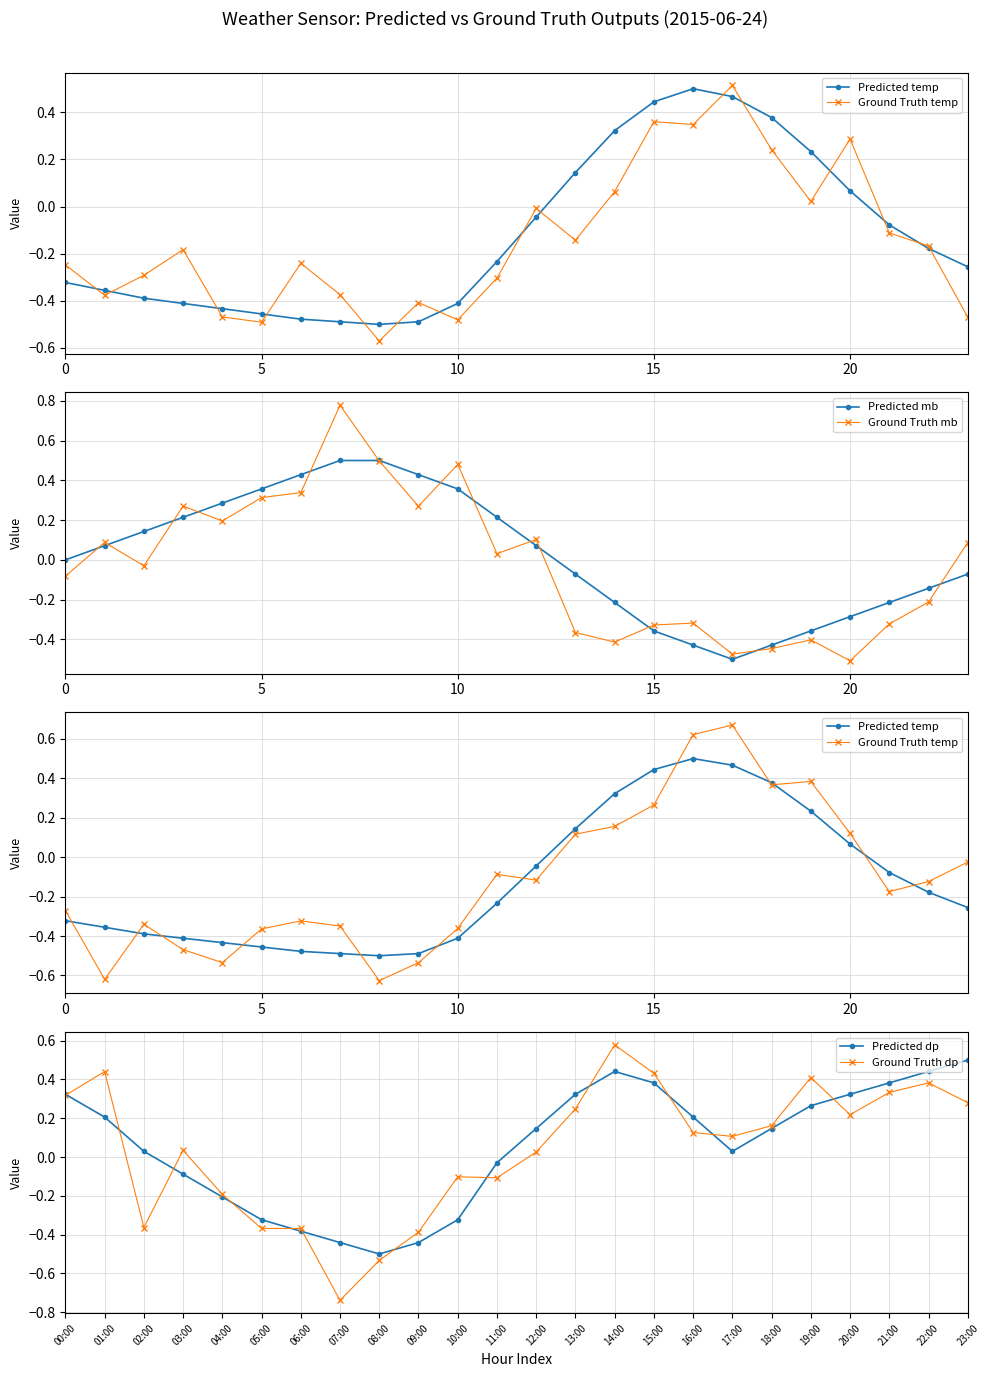

What is the difference between the second highest and minimum values in the Ground Truth temp series?

1.2